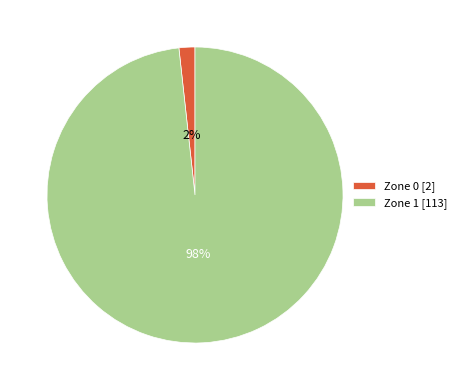

What percentage is the Zone 1 slice, to the nearest percent?

98%